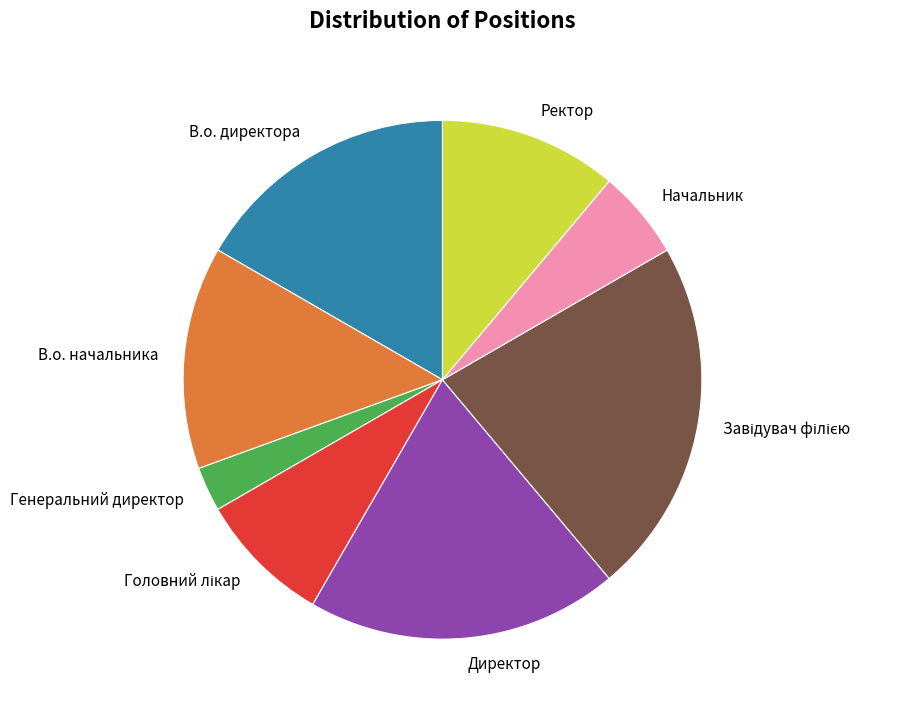

Count the number of slices in the pie.

8